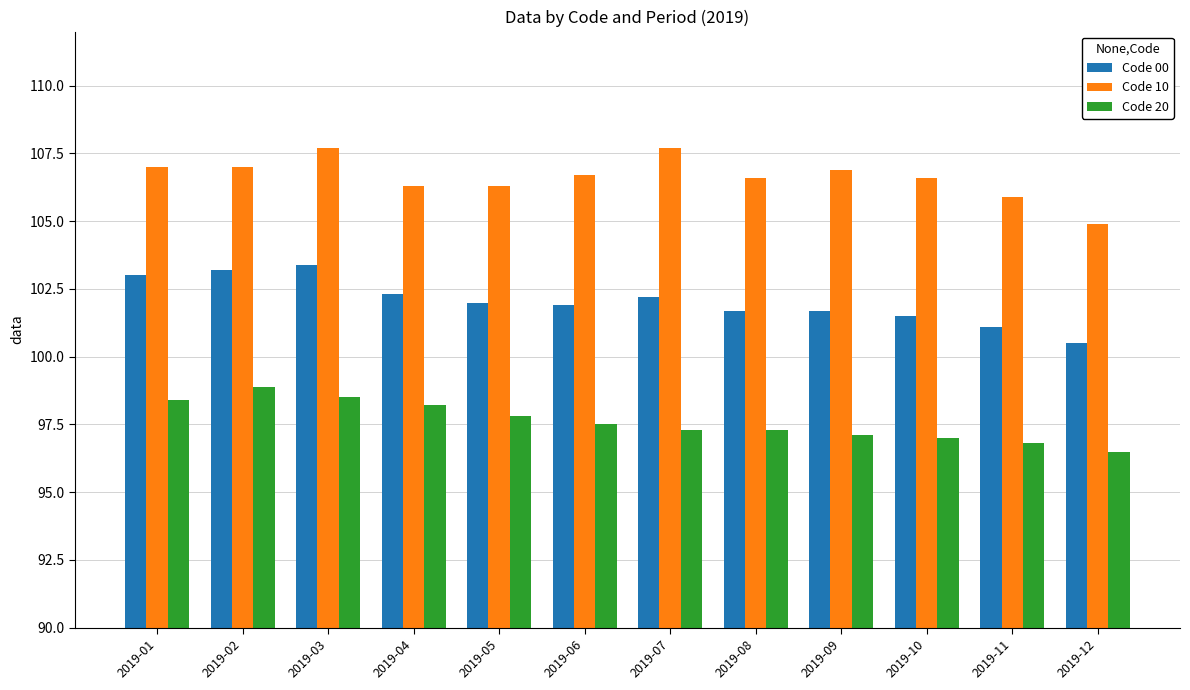

What is the sum of the Code 10 values at 2019-04 and 2019-09?

213.2